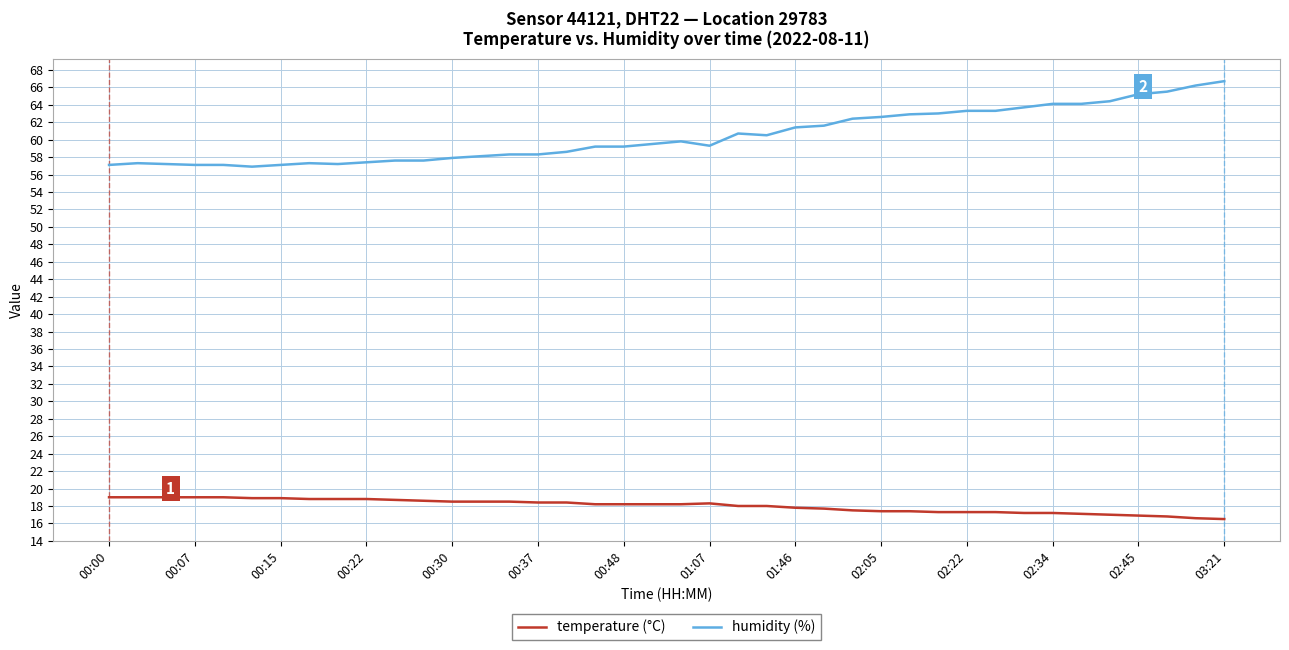

Which series has the largest range (max minus min)?

humidity (%)